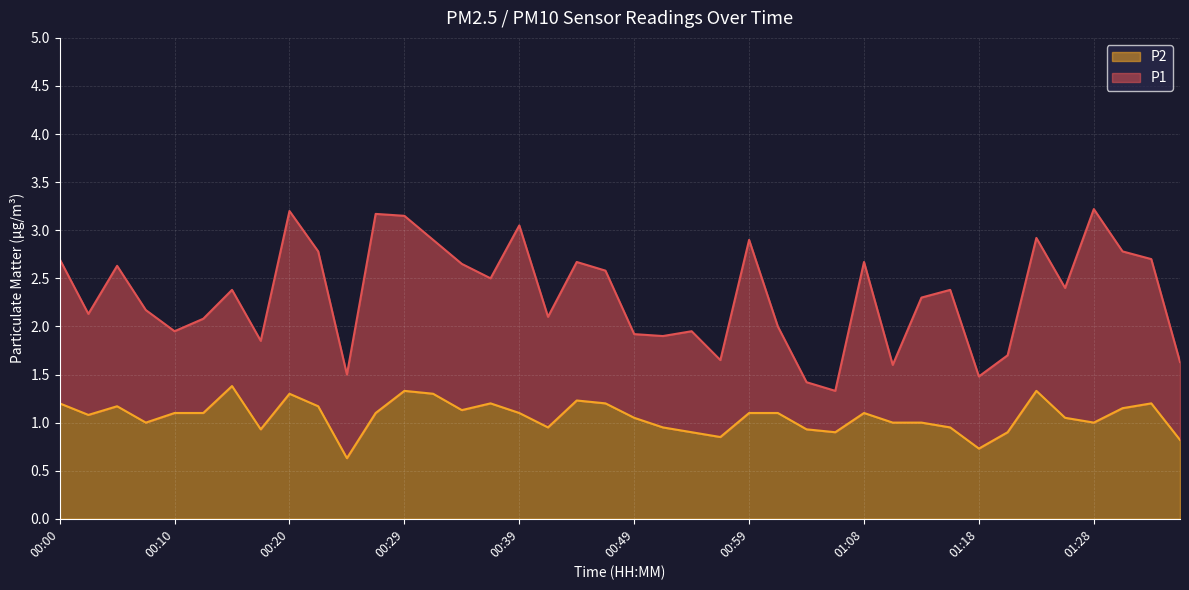

How many lines are shown in the chart?

2